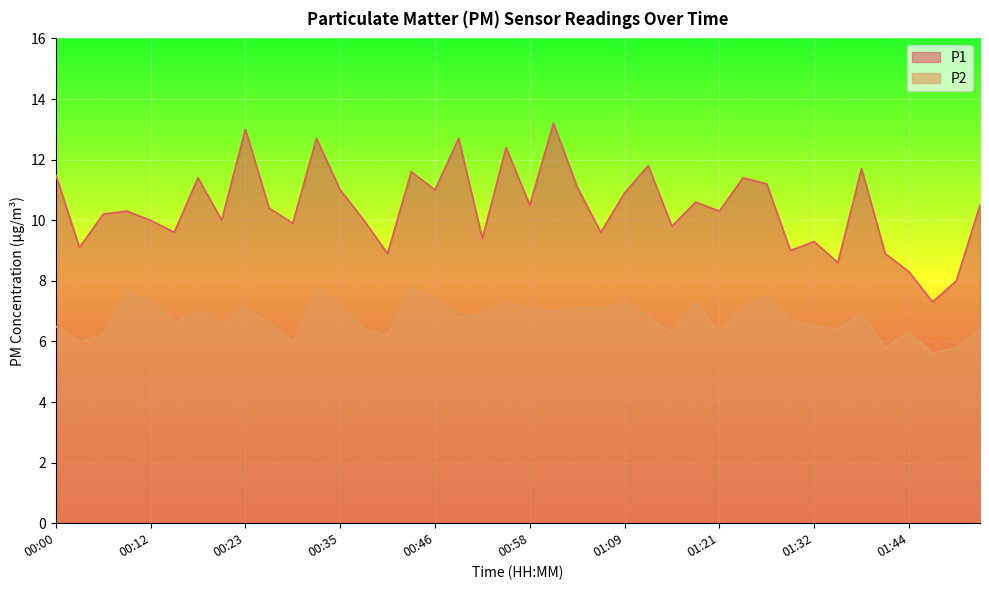

True or false: P2 and P1 cross at least once.

False